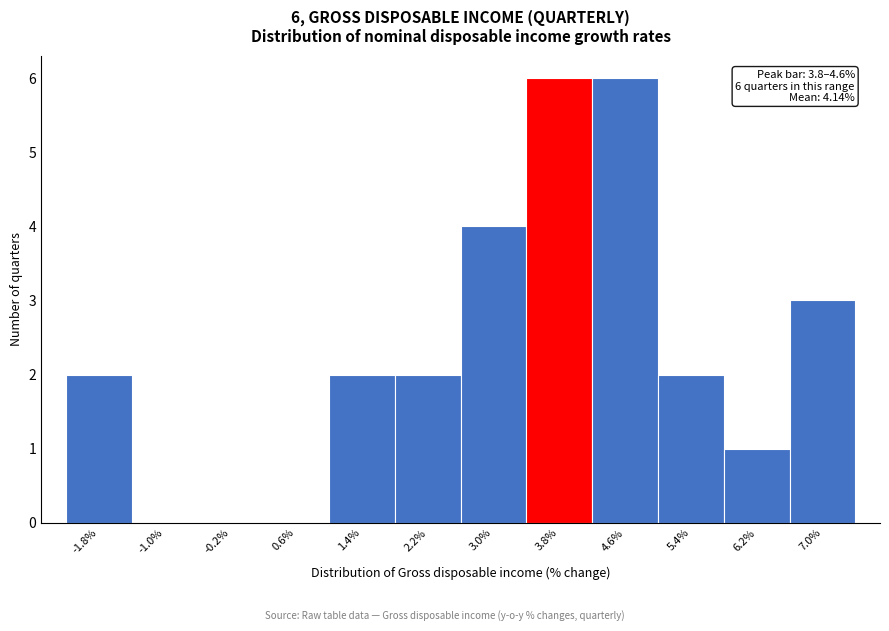

Reading left to right, transcribe all the data shown in this chart.

-1.8%=2	-1.0%=0	-0.2%=0	0.6%=0	1.4%=2	2.2%=2	3.0%=4	3.8%=6	4.6%=6	5.4%=2	6.2%=1	7.0%=3